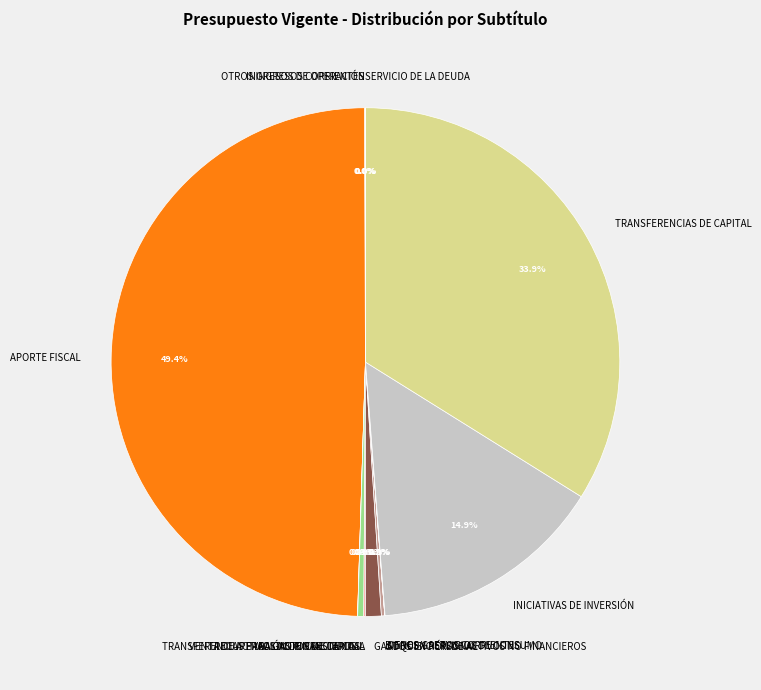

True or false: INICIATIVAS DE INVERSIÓN accounts for 15% of the total.

True